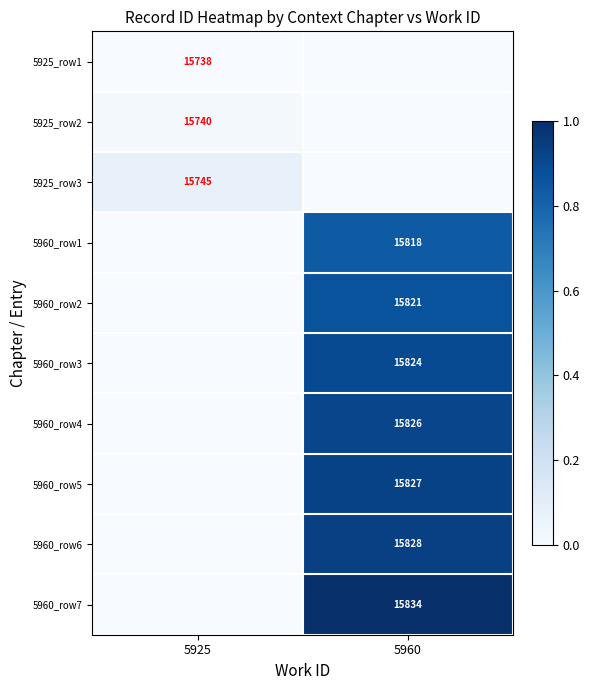

True or false: 5960_row6 has a value of 15828 at 5960.

True